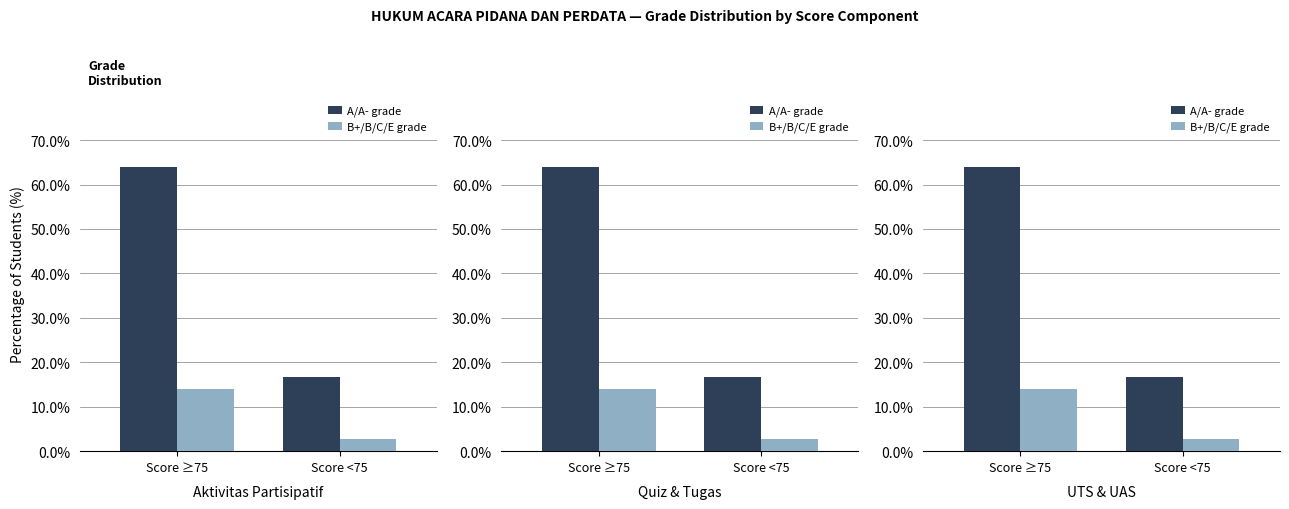

Between Score <75 and Score ≥75, which is larger?

Score ≥75